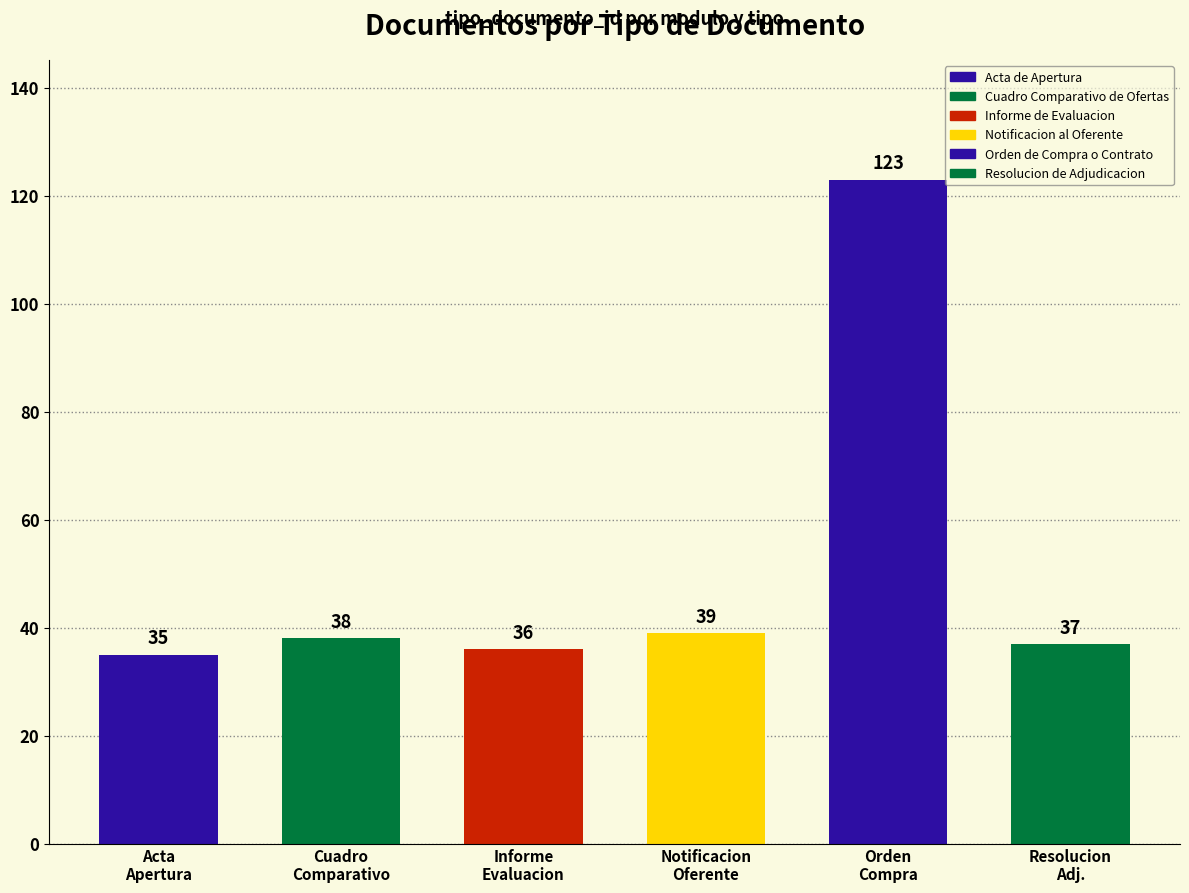

What is the greatest value displayed?

123